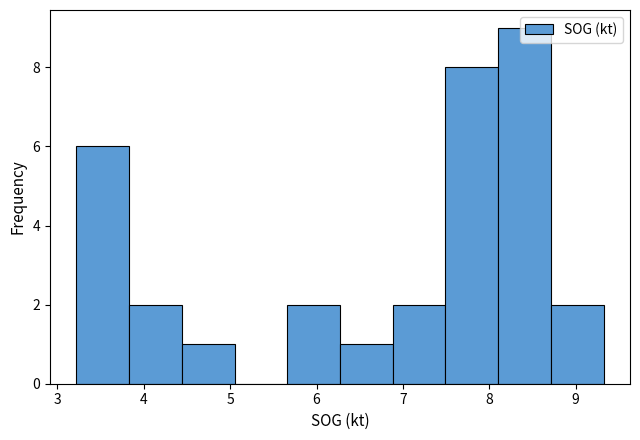

What is the height of the bar covering 8.1 to 8.7 on the x-axis? Neither the bar edges nor the heights are printed on the chart, so give them approximately, as read against the axes.

9